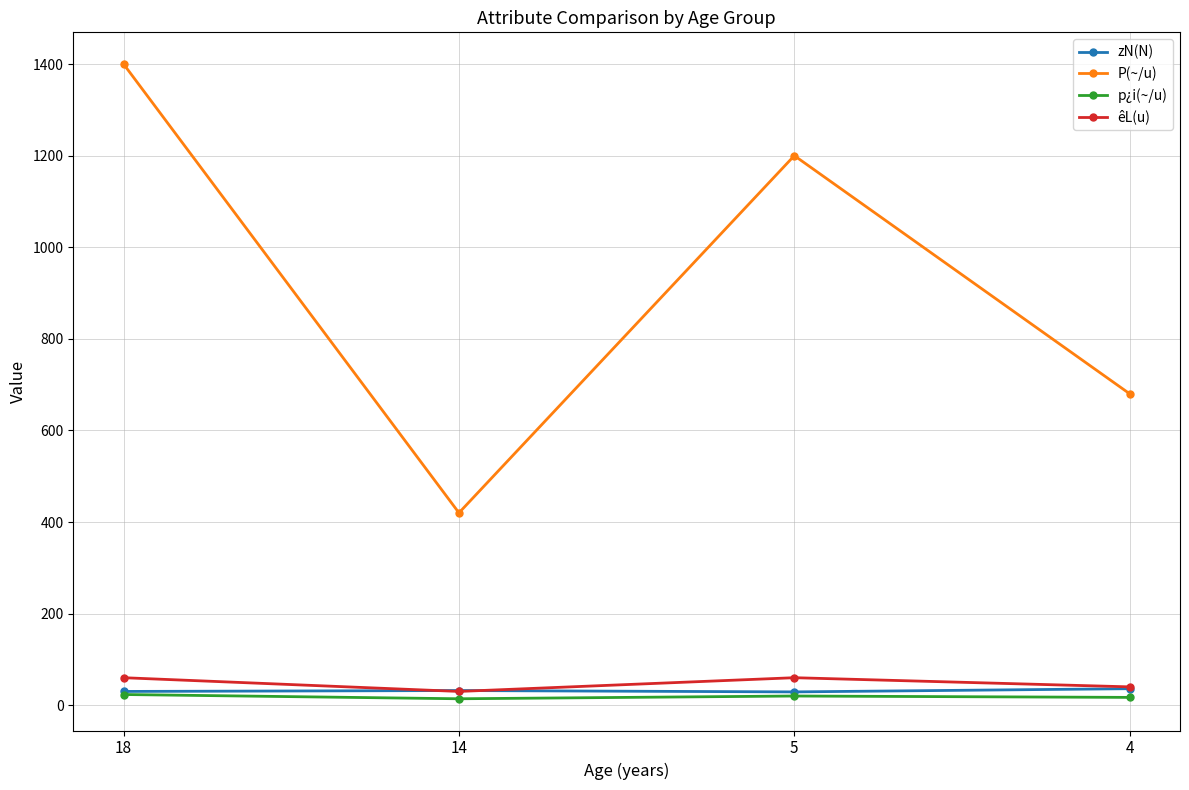

True or false: êL(u) and P(~/u) cross at least once.

False